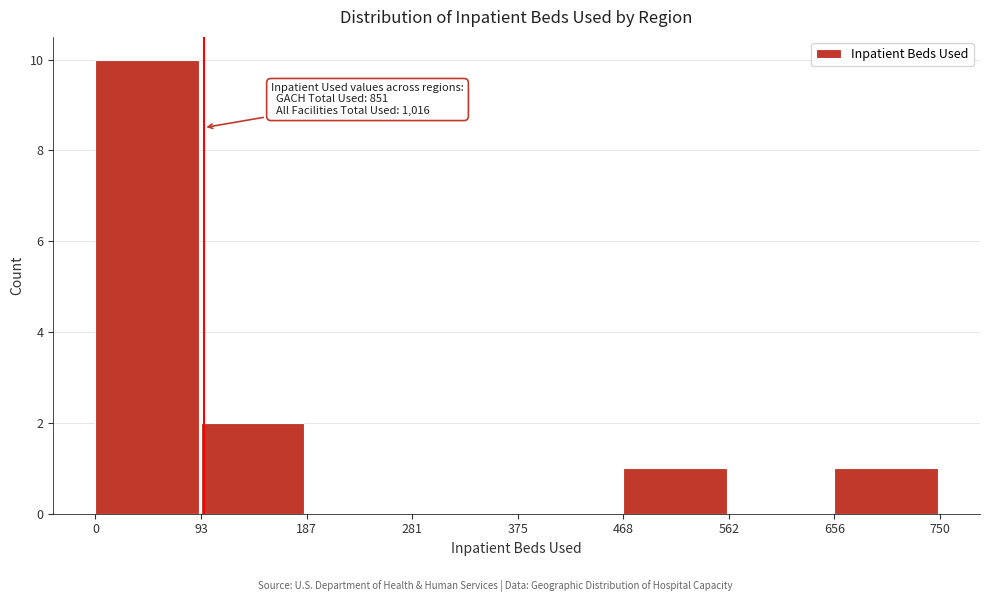

Over which range of the x-axis is the bar tallest?

0 to 93